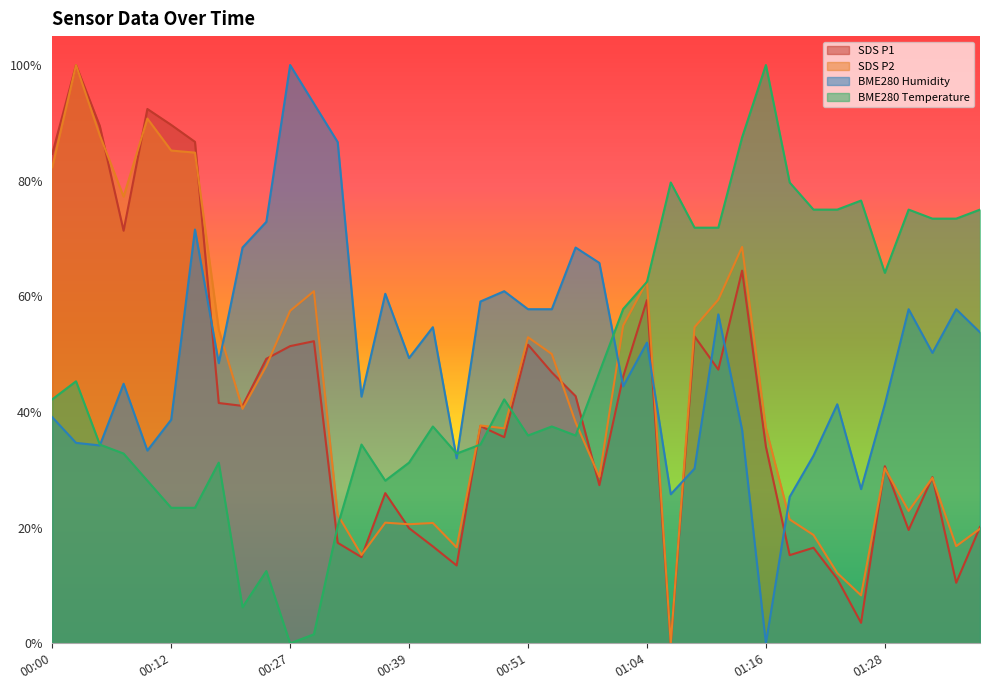

List the series in order of their overall mean, highest first.

BME280 Humidity, BME280 Temperature, SDS P2, SDS P1